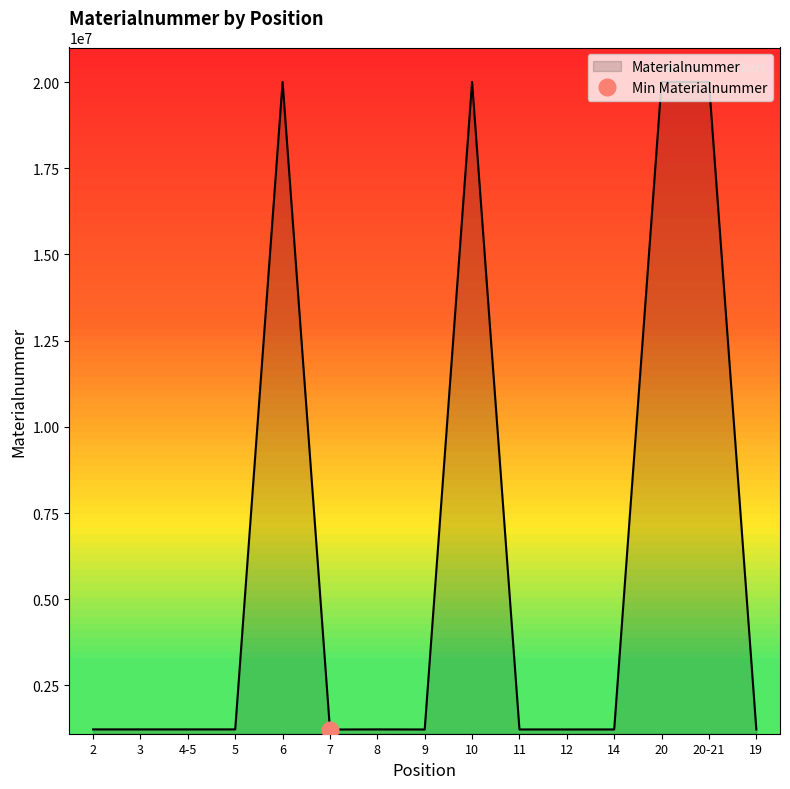

The value at 19 is 1222782. True or false?

True